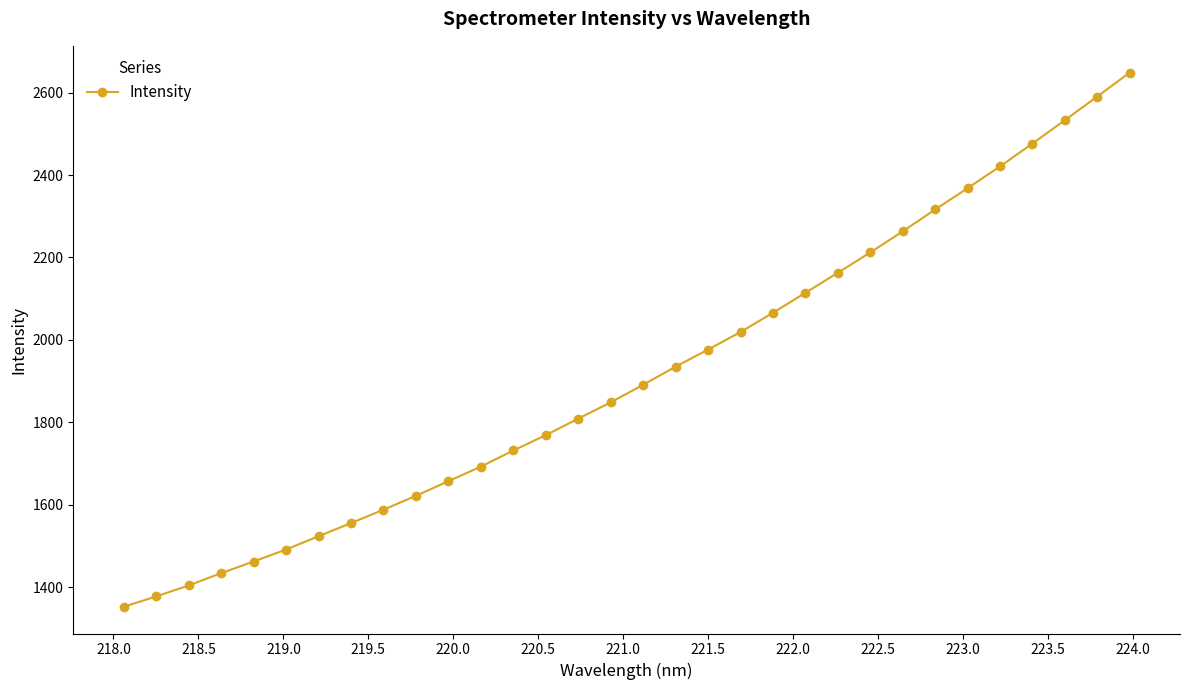

Reading left to right, what are all the values shown in this chart?

1352.6	1377.6	1404.3	1434.1	1462.4	1491.5	1523.8	1555.7	1588.2	1621.9	1657.3	1692.7	1731.8	1769.1	1809.0	1848.6	1891.3	1935.2	1976.7	2019.1	2065.9	2114.3	2163.0	2212.2	2263.4	2316.4	2368.0	2421.0	2476.3	2533.0	2590.5	2648.6